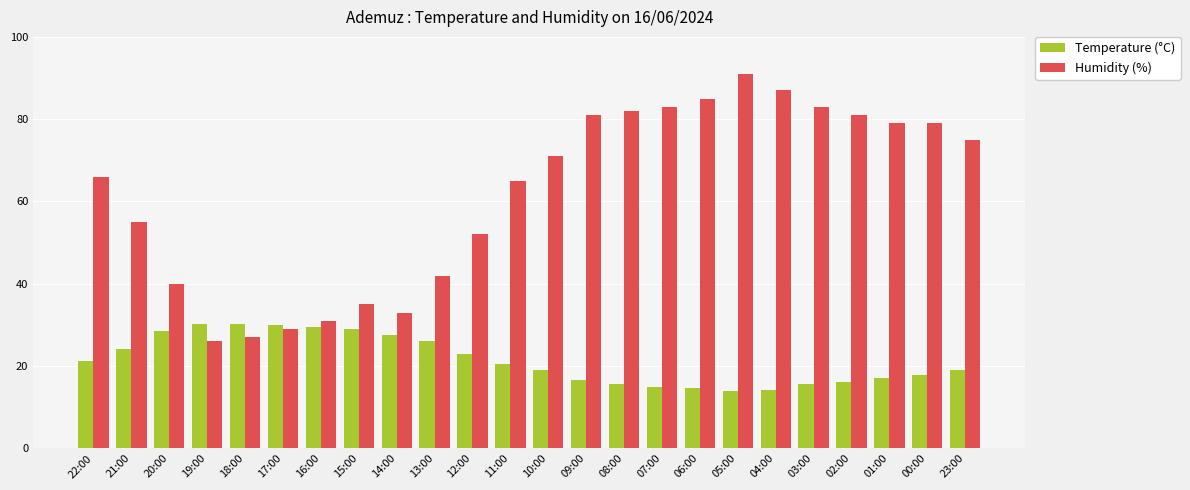

Rank the series by their average value, from lowest to highest.

Temperature (°C), Humidity (%)